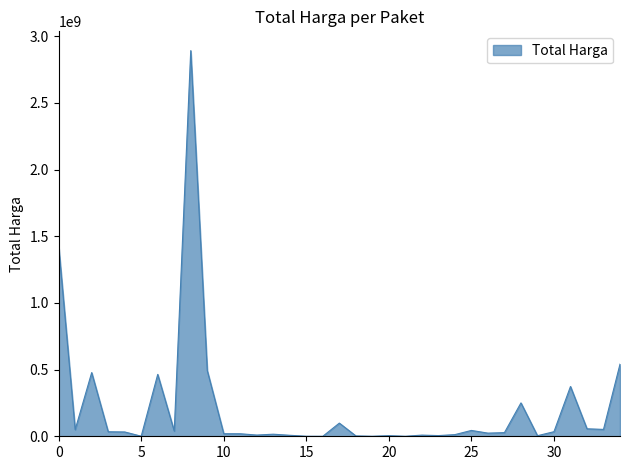

What is the maximum value shown in the chart?

2892122000